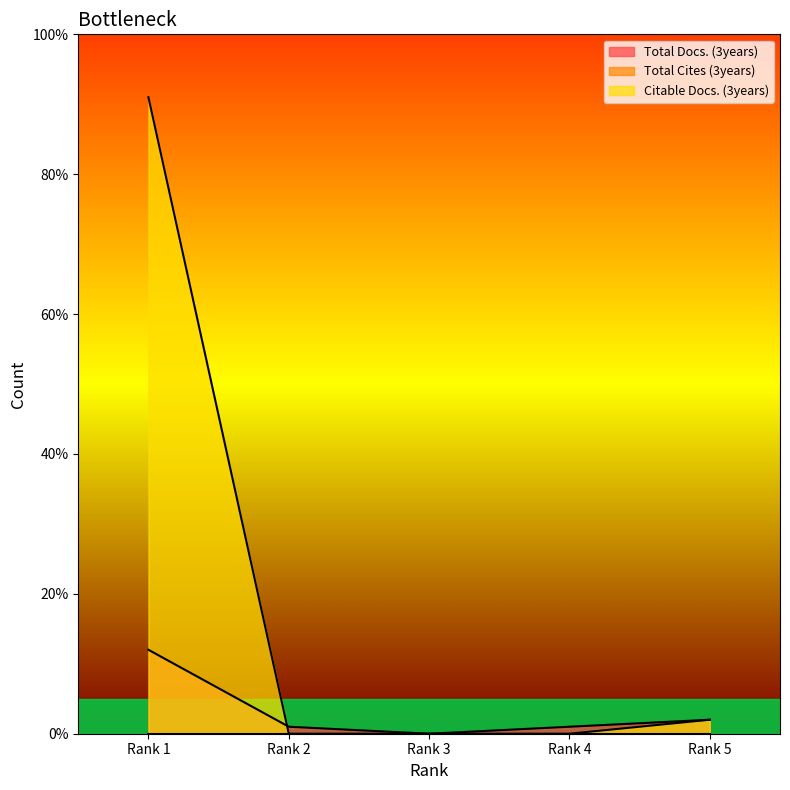

At which label is Citable Docs. (3years) closest to 45?

Rank 5